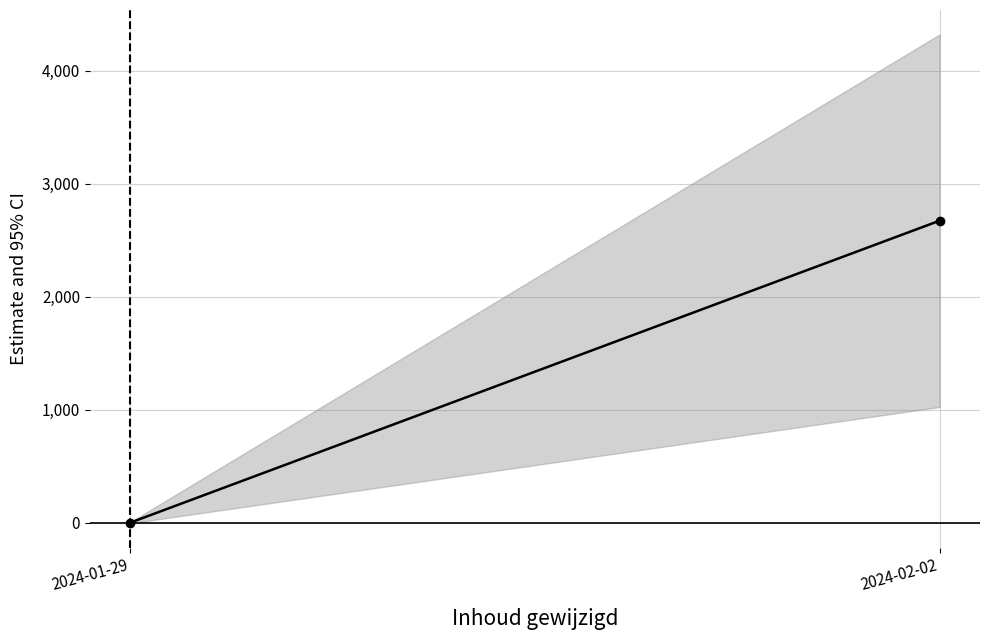

List the labels in order of value, smallest first.

2024-01-29, 2024-02-02